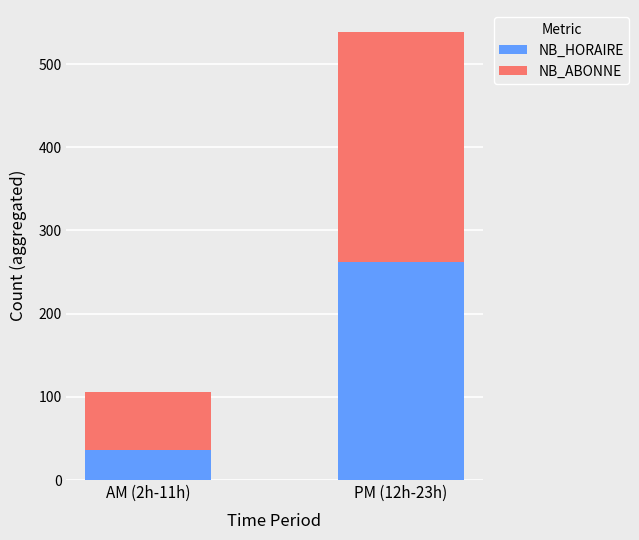

What is the highest value of the NB_HORAIRE series?

262